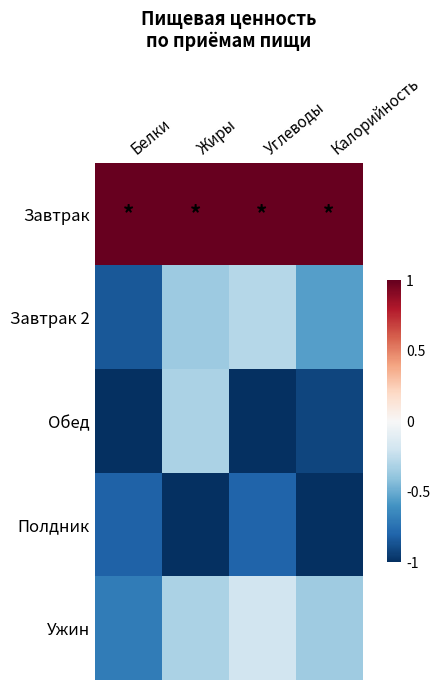

Reading right to left, what are all the values shown in this chart?

Завтрак: Калорийность=1.0	Углеводы=1.0	Жиры=1.0	Белки=1.0
Завтрак 2: Калорийность=-0.6	Углеводы=-0.3	Жиры=-0.4	Белки=-0.8
Обед: Калорийность=-0.9	Углеводы=-1.0	Жиры=-0.3	Белки=-1.0
Полдник: Калорийность=-1.0	Углеводы=-0.8	Жиры=-1.0	Белки=-0.8
Ужин: Калорийность=-0.4	Углеводы=-0.2	Жиры=-0.3	Белки=-0.7